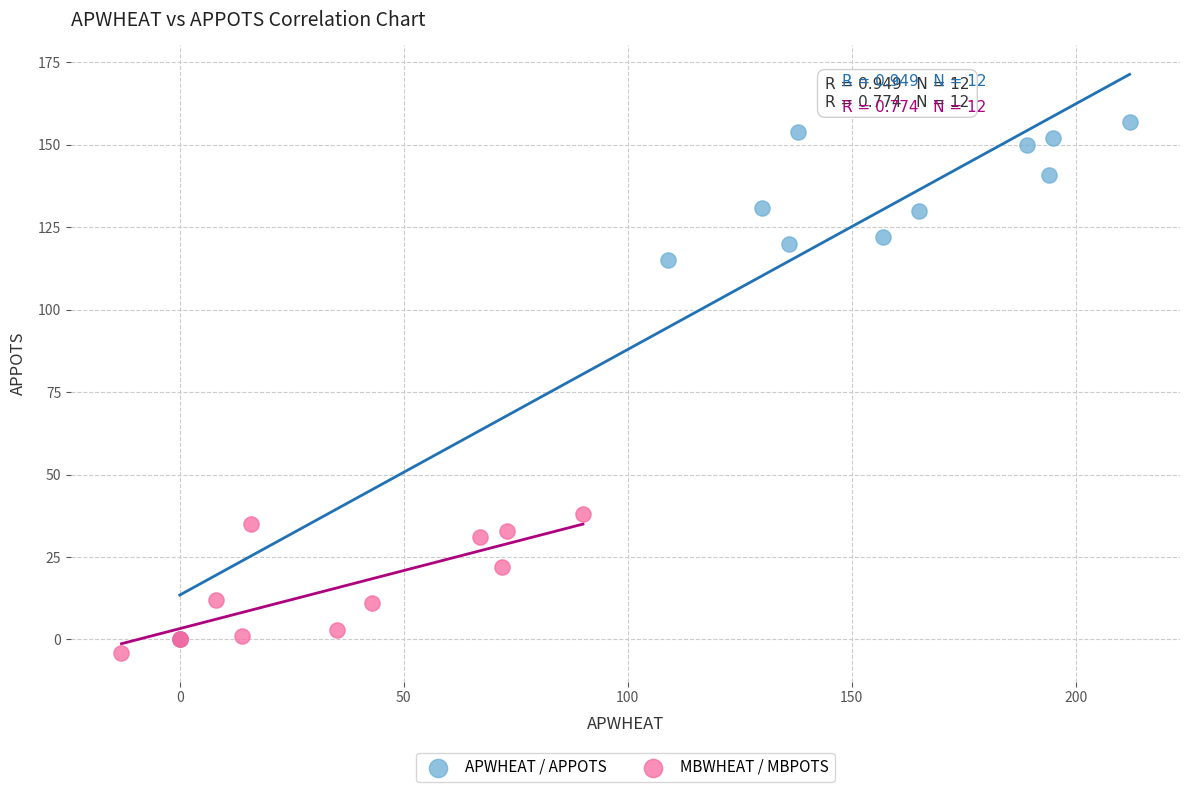

Which series contains the highest Y value?

APWHEAT / APPOTS